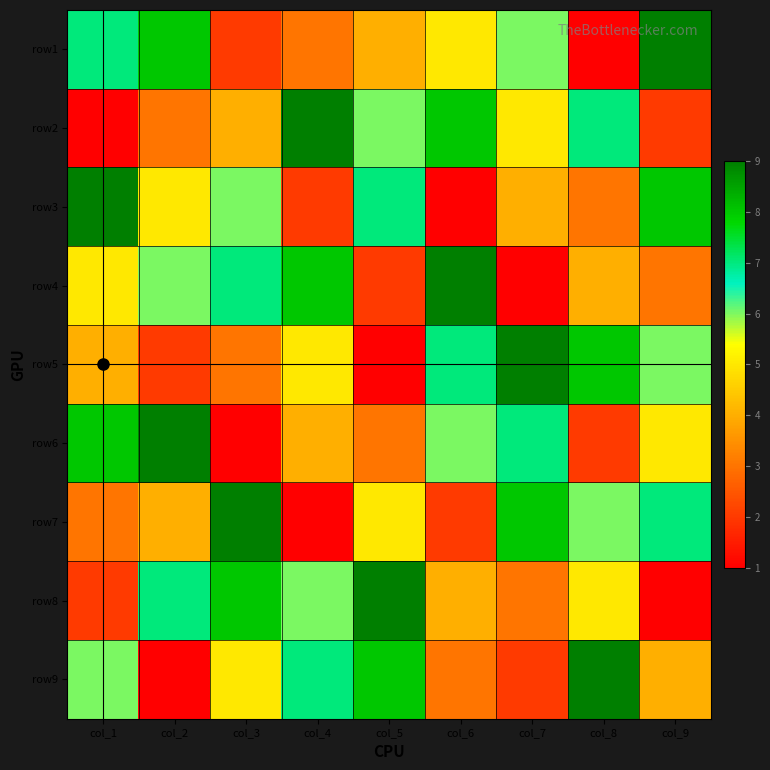

Rank the series by their maximum value, from highest to lowest.

row1, row2, row3, row4, row5, row6, row7, row8, row9